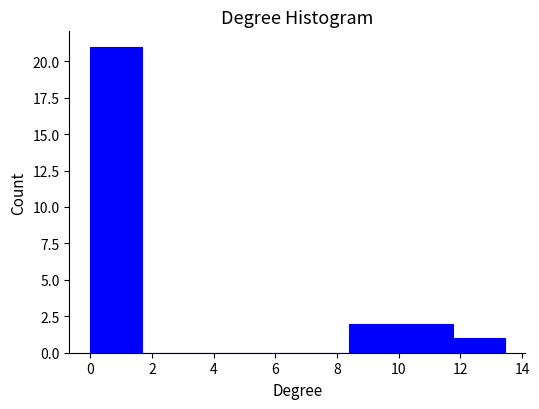

Which range on the x-axis has the tallest bar?

0.0 to 1.6